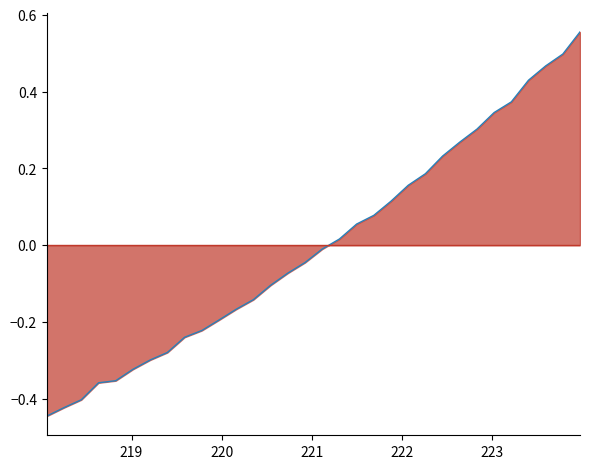

What is the difference between the maximum and minimum values?

1.0